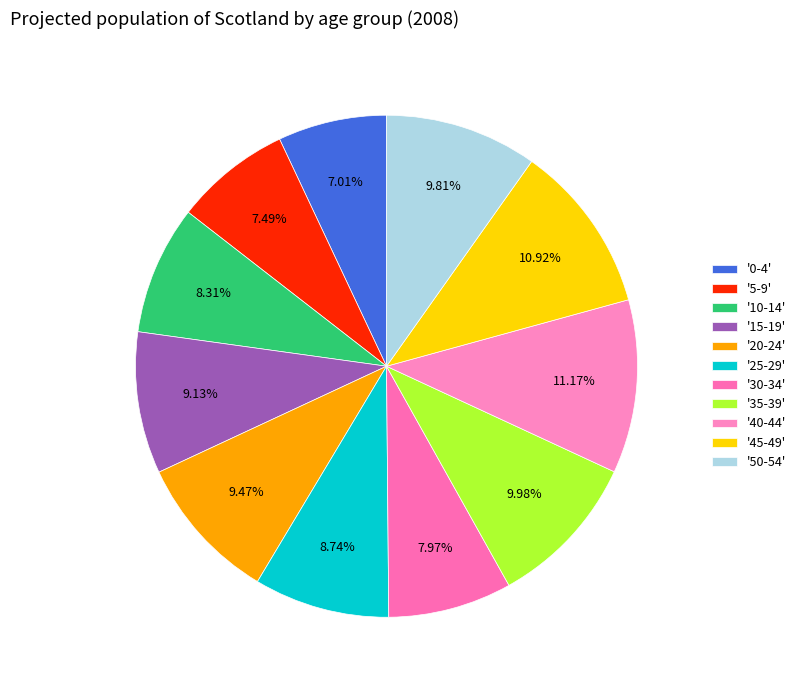

Count the number of slices in the pie.

11